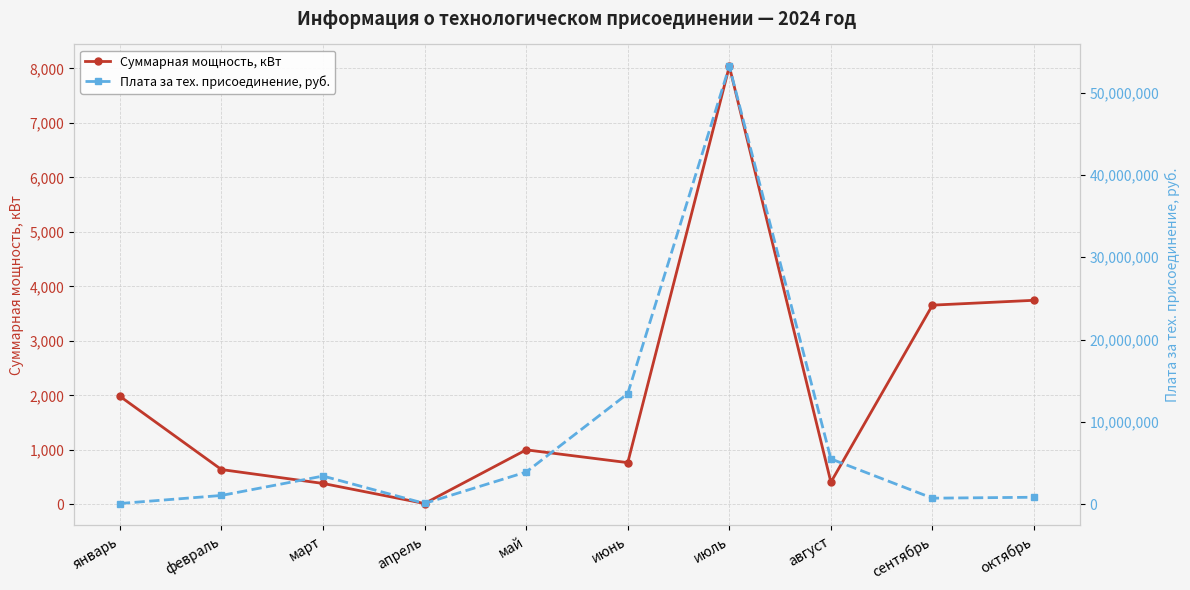

Between февраль and апрель, which series saw the biggest shift?

Плата за тех. присоединение, руб.